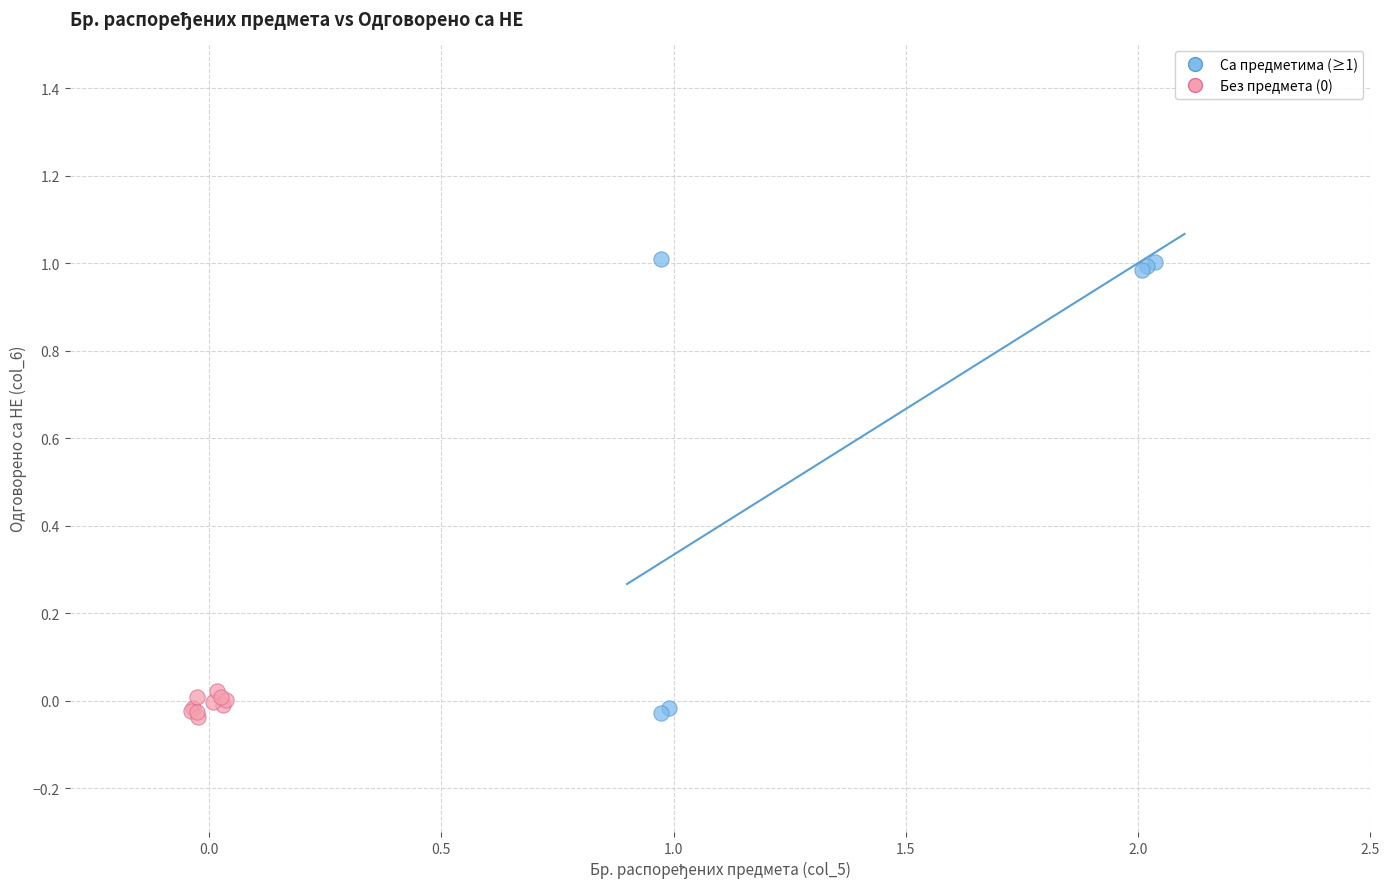

Which series has the widest spread of Y values?

Са предметима (≥1)